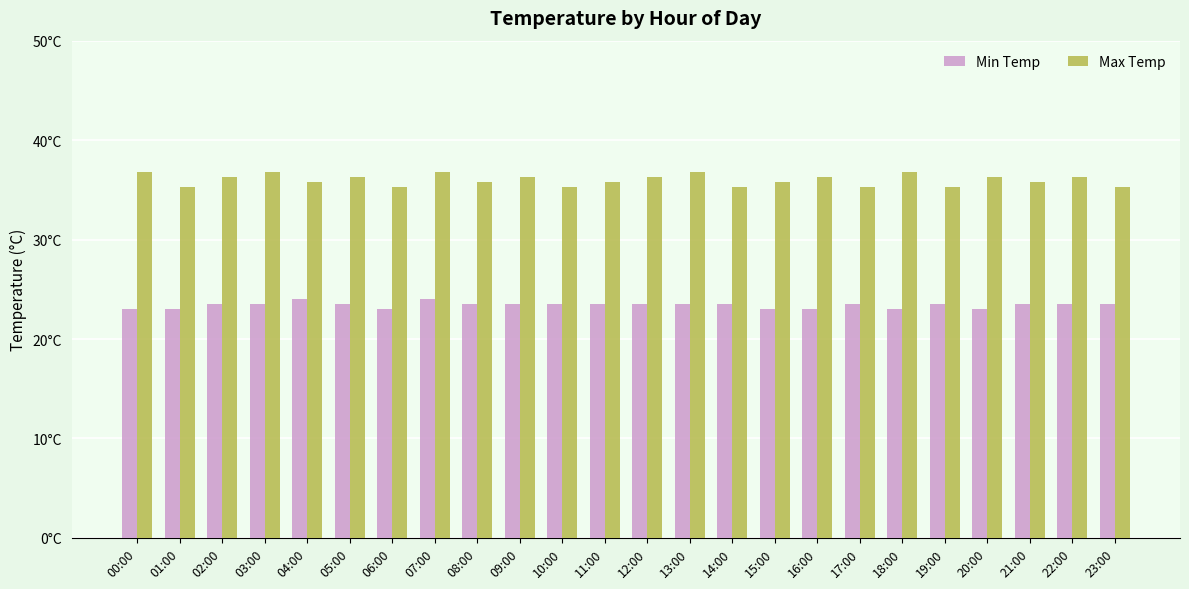

At which label is Max Temp closest to 36?

04:00